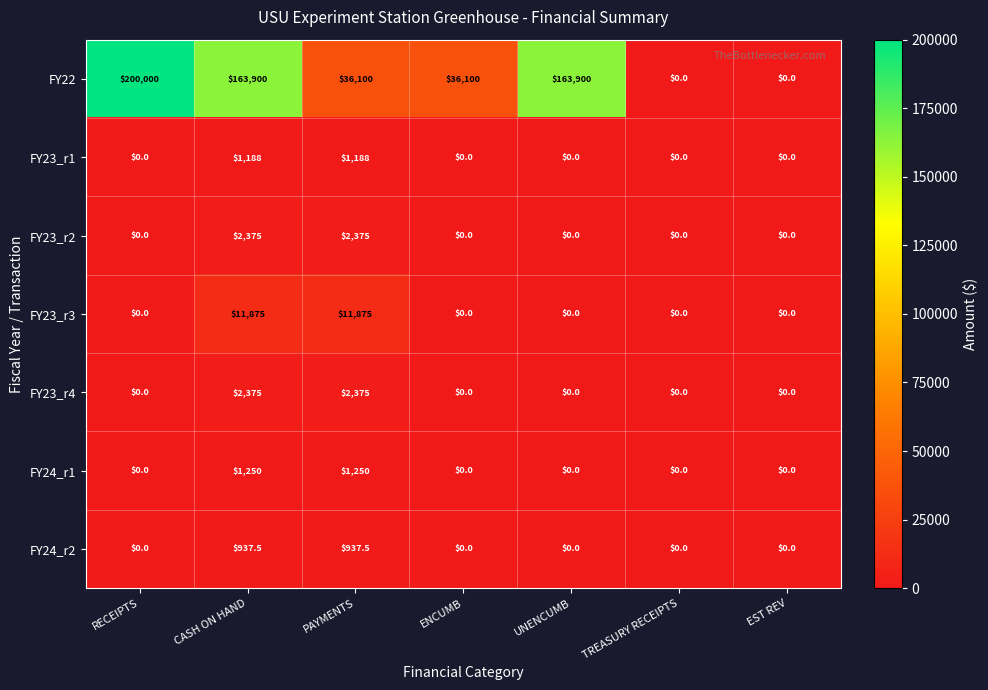

Count the number of data series in this chart.

7